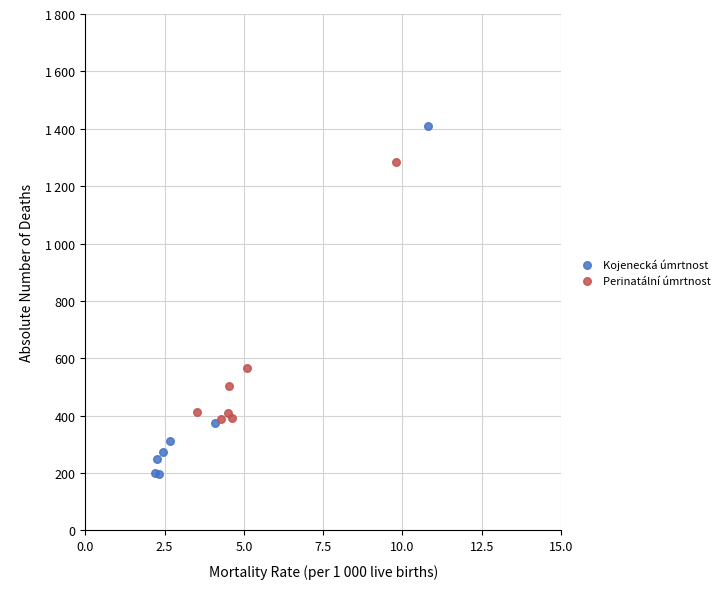

Which series reaches the minimum Y coordinate?

Kojenecká úmrtnost